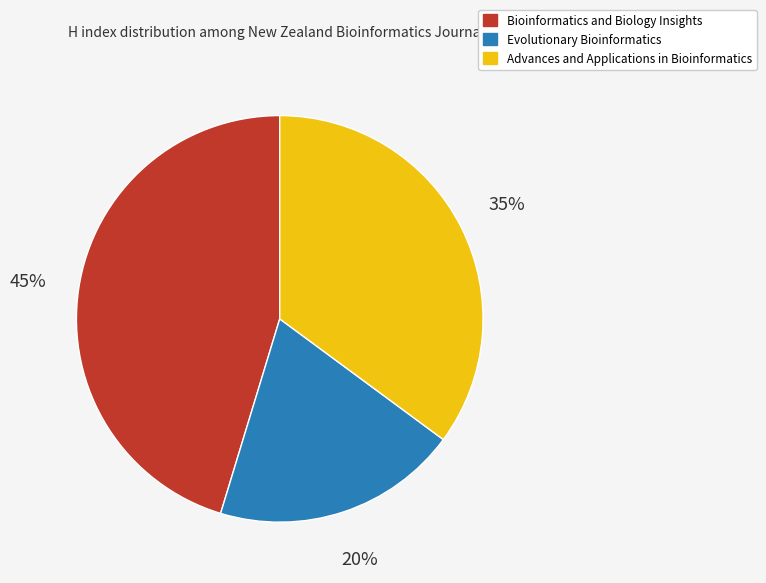

Is the sum of Bioinformatics and Biology Insights and Advances and Applications in Bioinformatics greater than half?

Yes